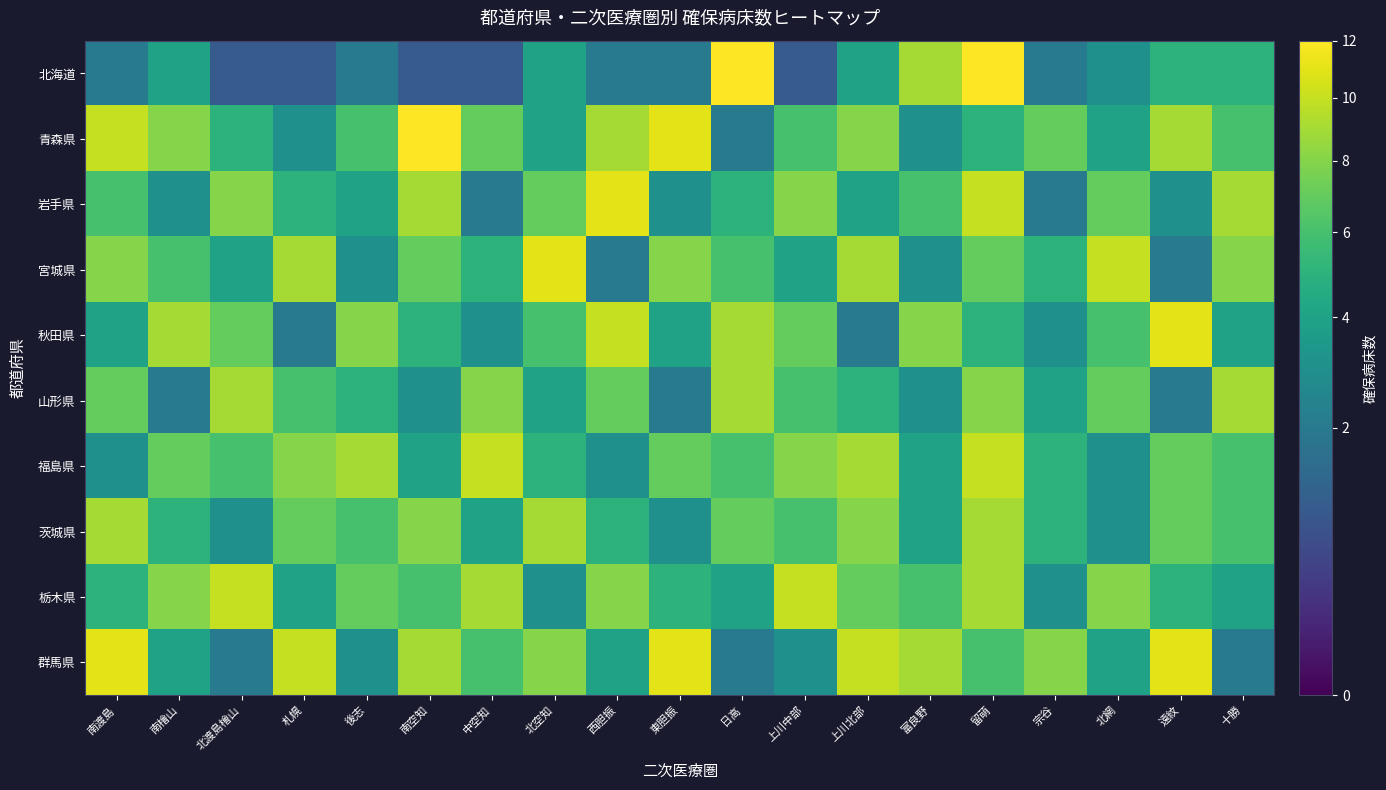

Which series has the largest range (max minus min)?

北海道